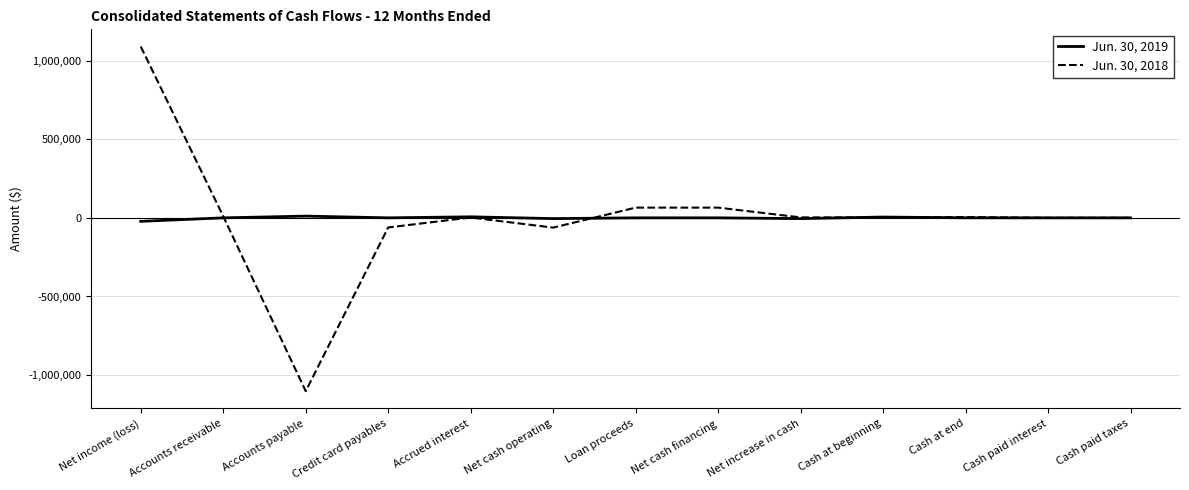

What is the minimum value shown in the chart?

-1101809